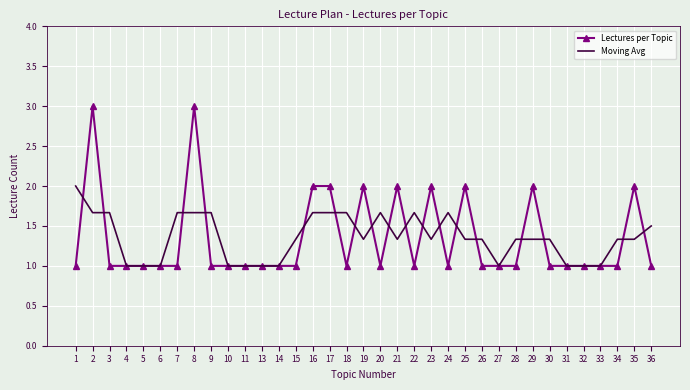

Which series has the largest range (max minus min)?

Lectures per Topic